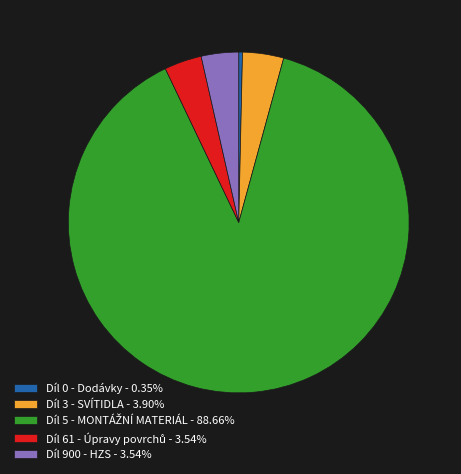

Do Díl 900 - HZS - 3.54% and Díl 0 - Dodávky - 0.35% together represent more than half of the pie?

No